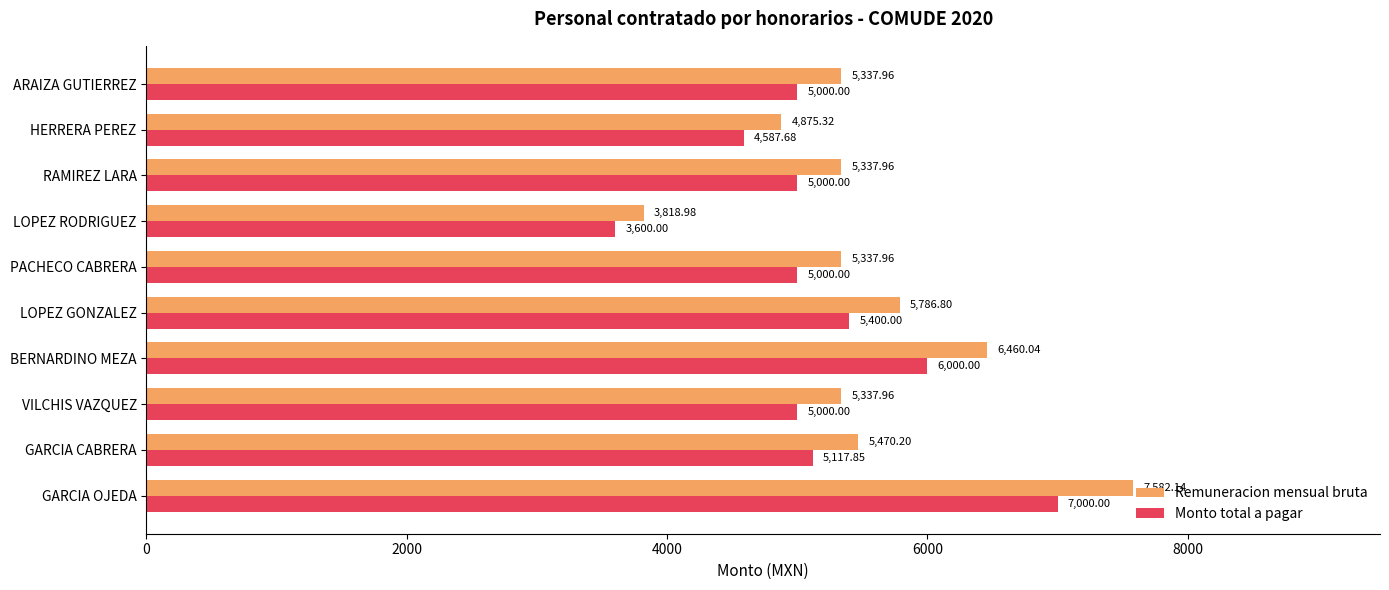

At which label does Remuneracion mensual bruta reach its peak?

GARCIA OJEDA